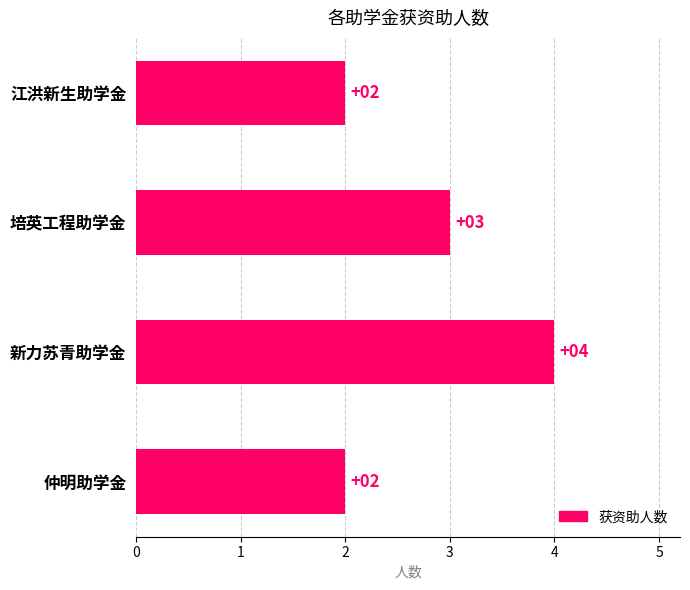

What is the sum of the values at 培英工程助学金 and 仲明助学金?

5